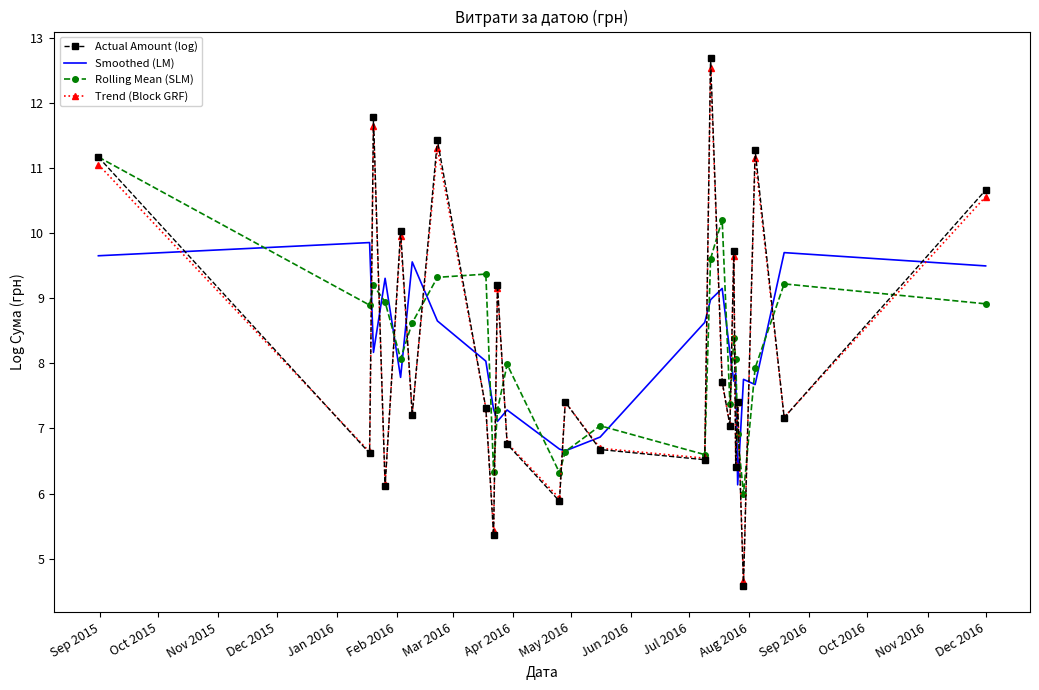

What is the highest value of the Rolling Mean (SLM) series?

11.2